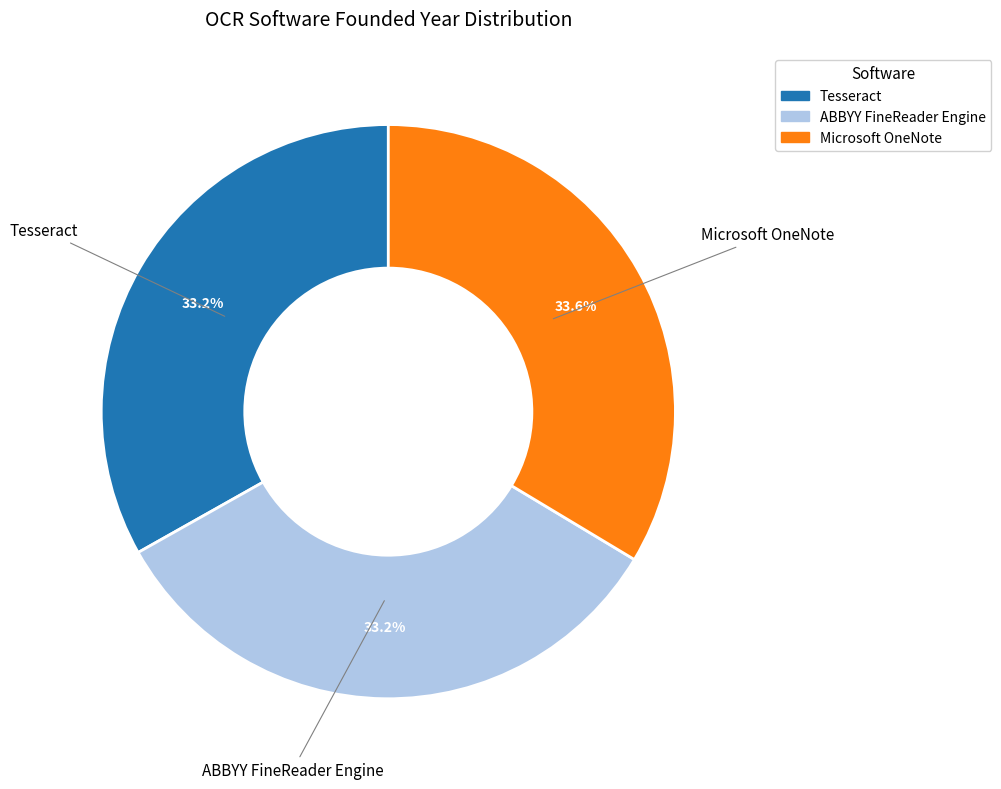

Approximately how many times larger is the value at Microsoft OneNote compared to ABBYY FineReader Engine?

1.0